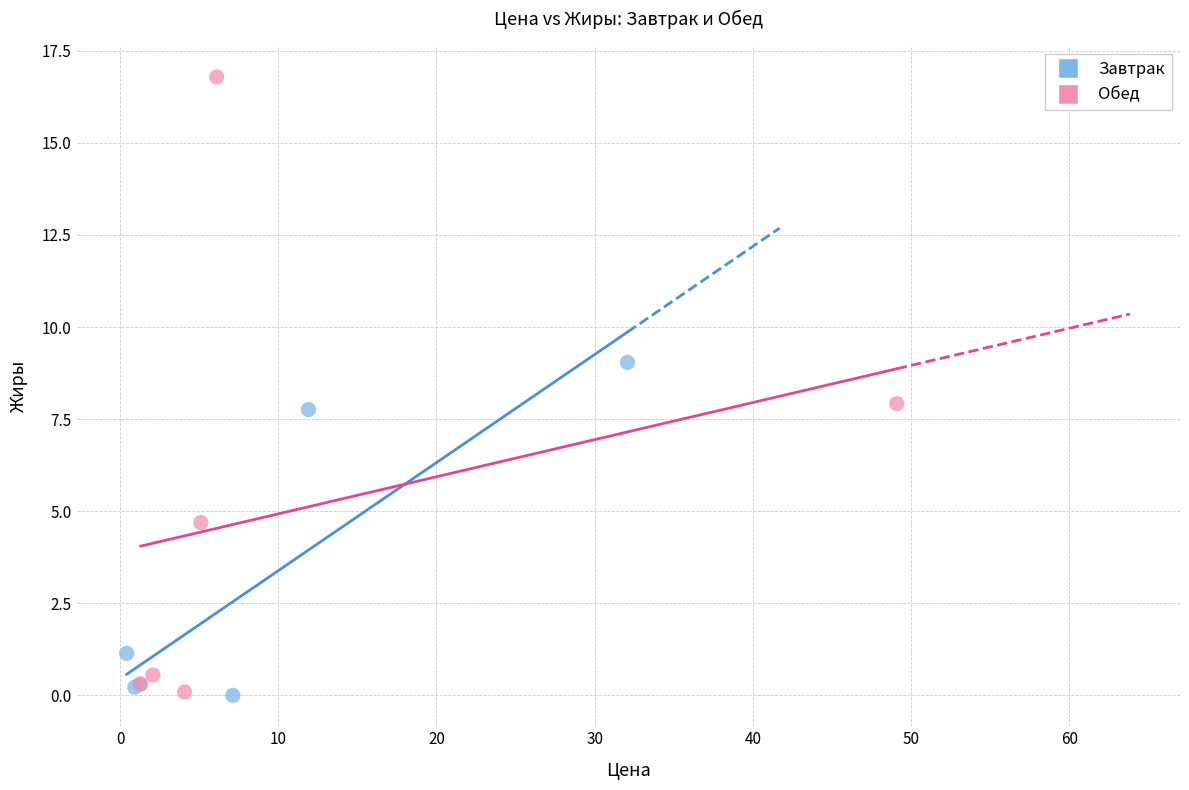

Which series reaches the maximum Y coordinate?

Обед